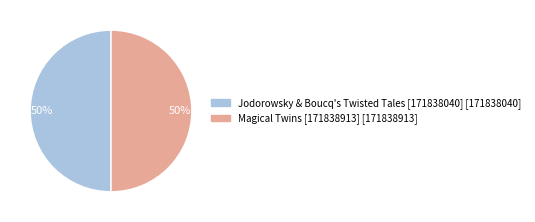

How many segments does this pie chart have?

2